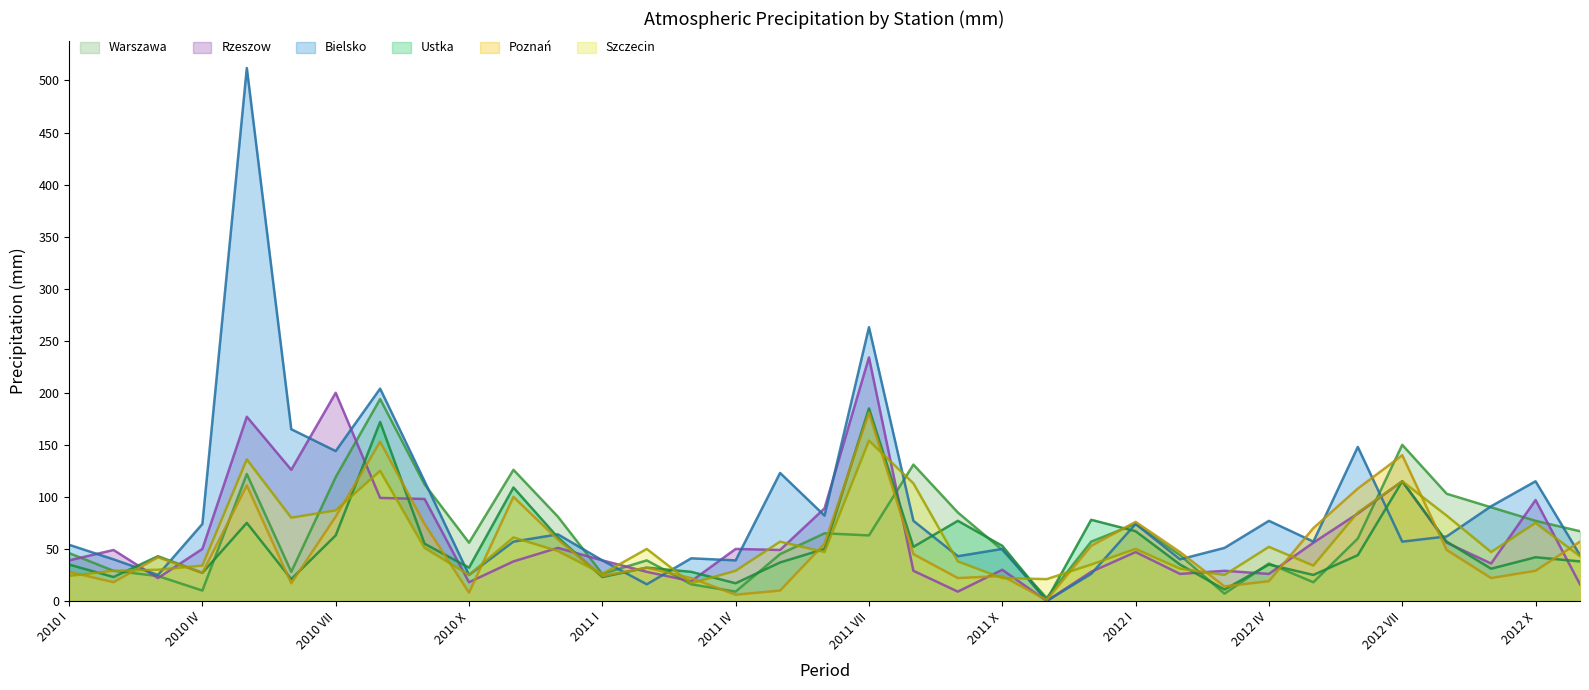

Which category has the highest value in the Poznań series?

2011 VII